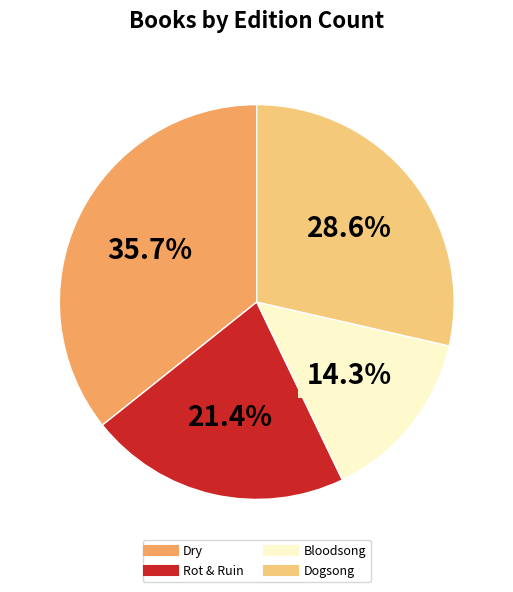

How many segments does this pie chart have?

4